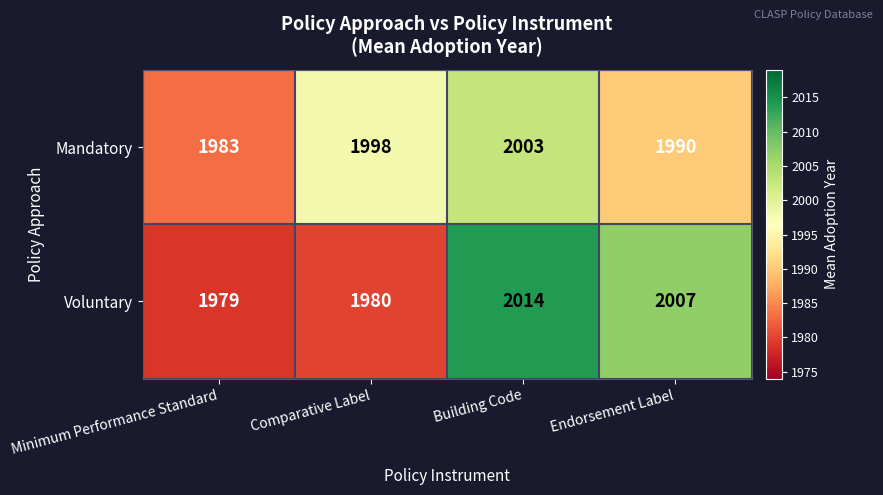

Which label corresponds to the largest value in the chart?

Building Code